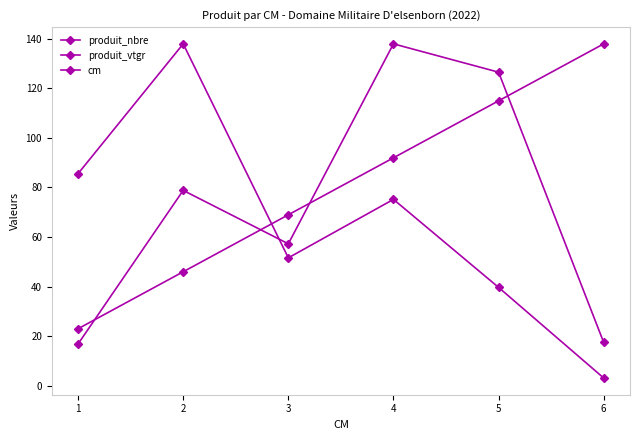

How many lines are shown in the chart?

3